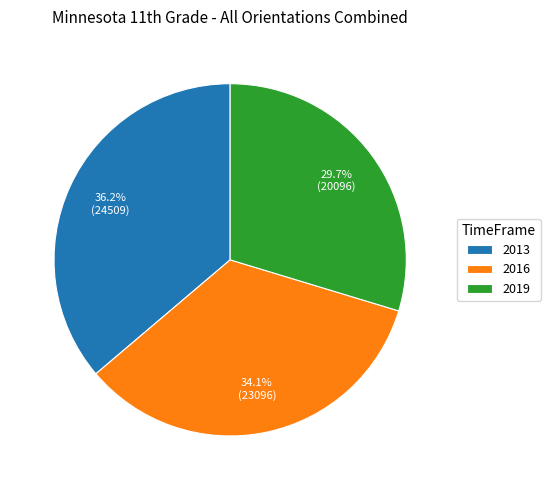

What is the largest slice in the pie chart?

2013